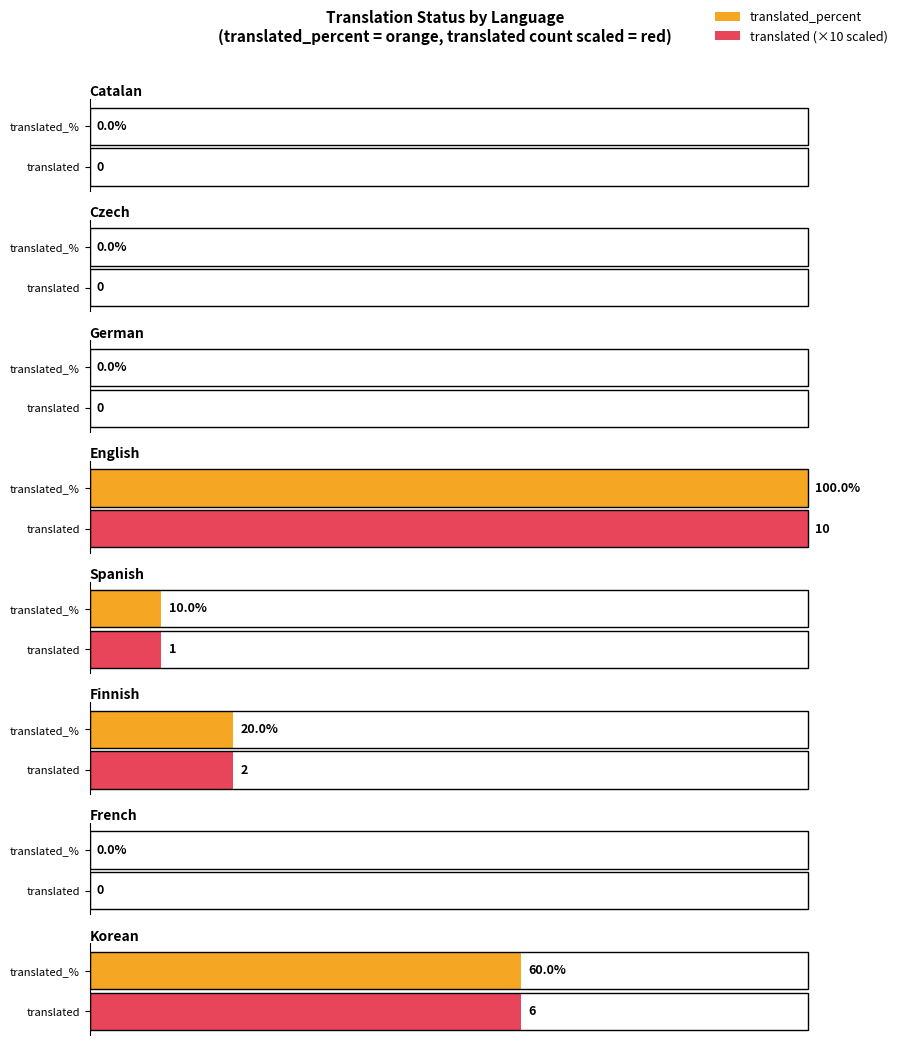

What is the difference between the maximum and second lowest values in the translated series?

10